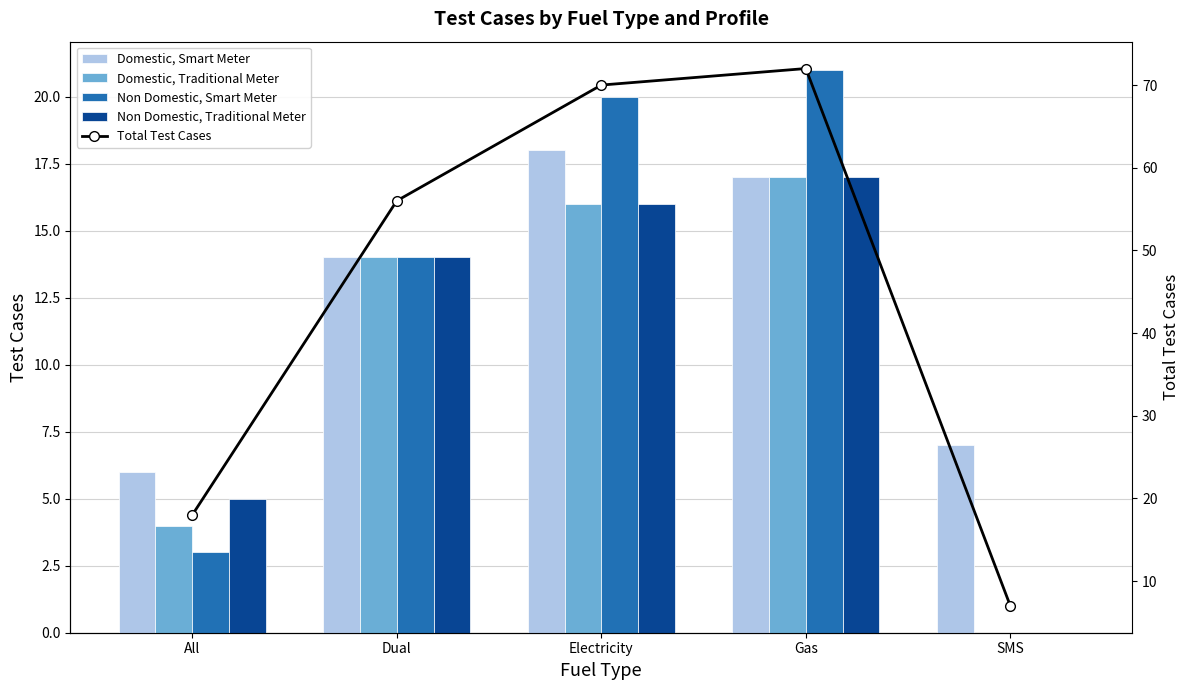

Where does the Non Domestic, Smart Meter series first go above 14?

Electricity